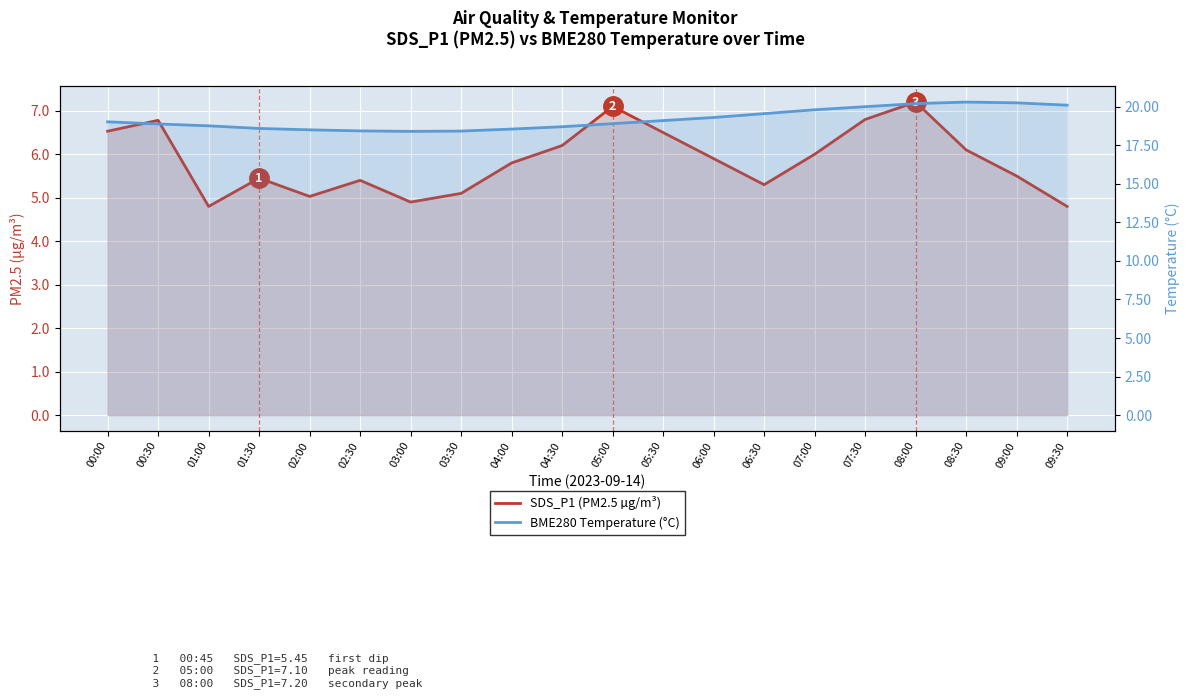

At which category is the sum across all series the highest?

08:00